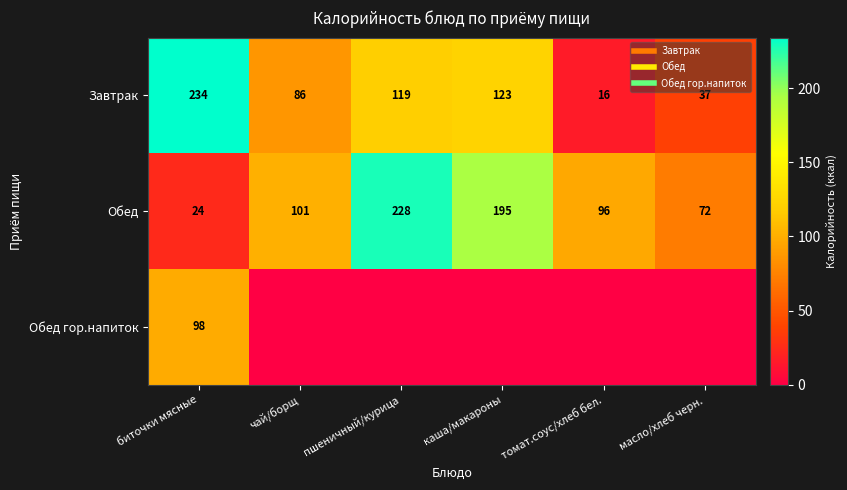

At чай/борщ, list the series in order from smallest to largest.

Обед гор.напиток, Завтрак, Обед